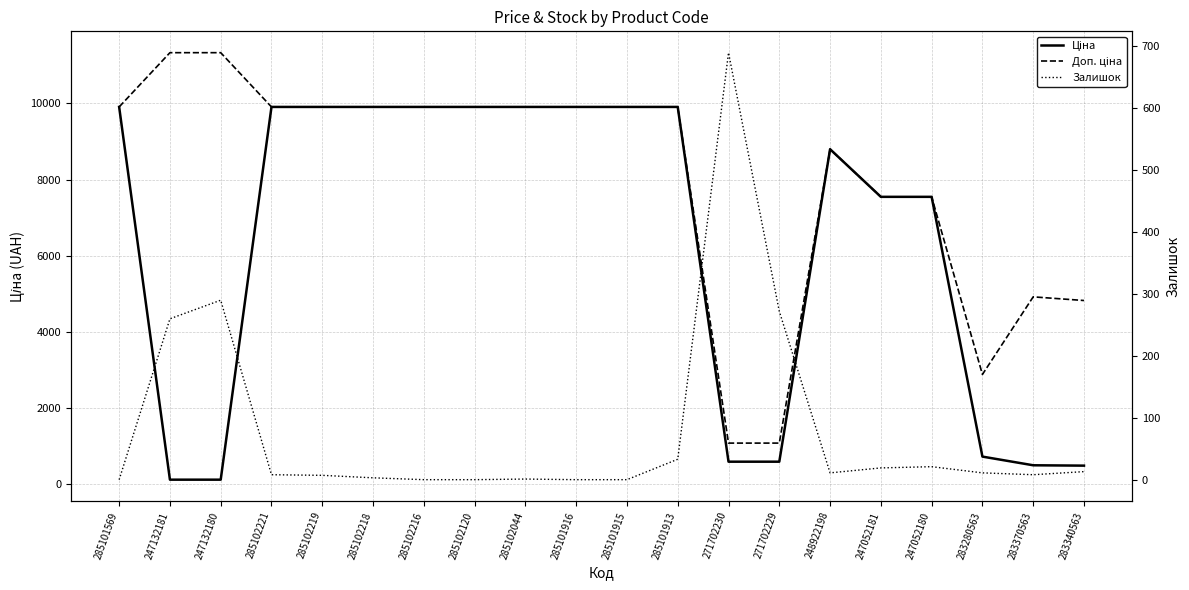

Where does the Залишок series first go above 11?

247132181